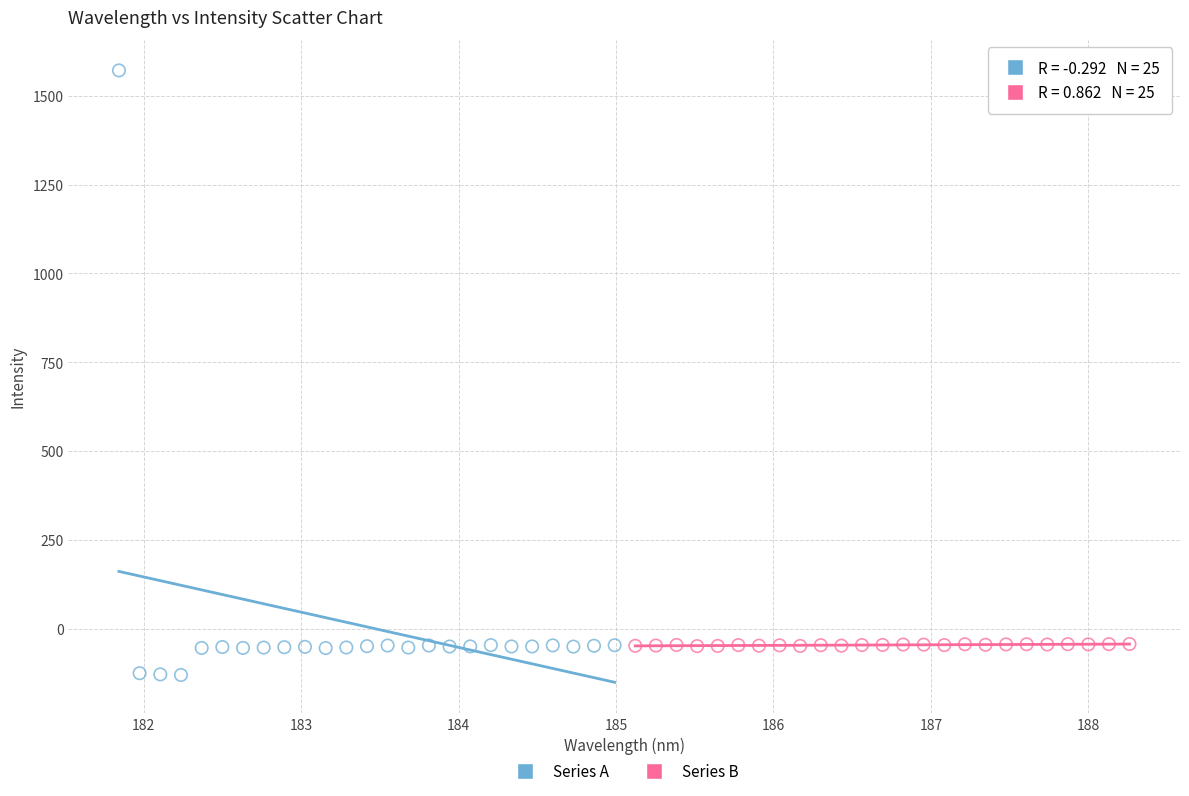

Which series reaches the minimum Y coordinate?

Series A